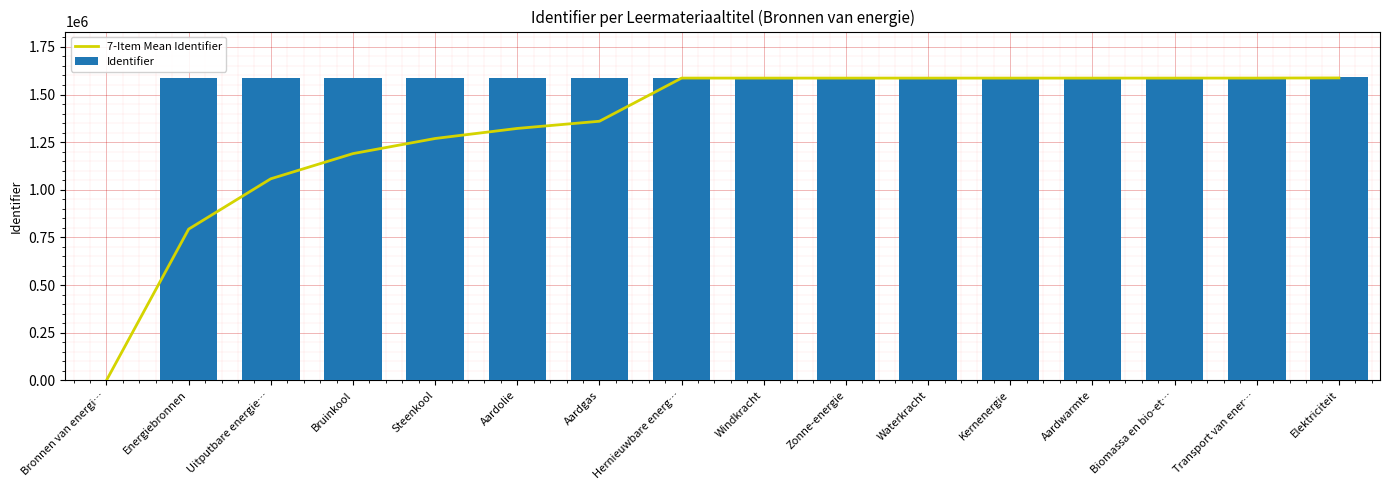

The Identifier series shows 2404122.6 at Steenkool. True or false?

False